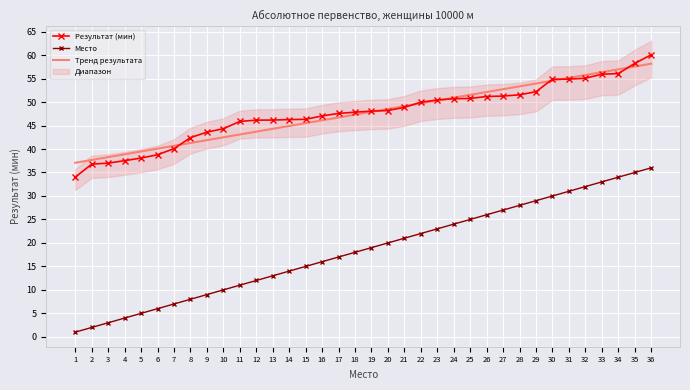

Which series has the largest range (max minus min)?

Место